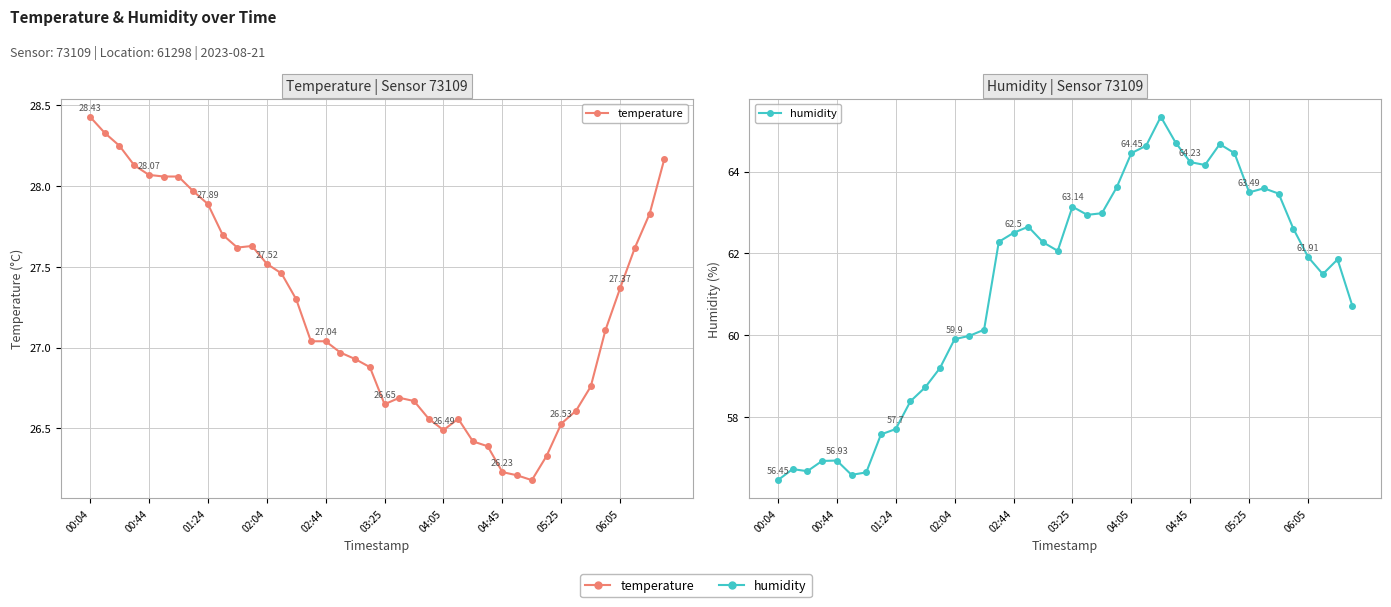

Where does the temperature series first go above 27?

00:04